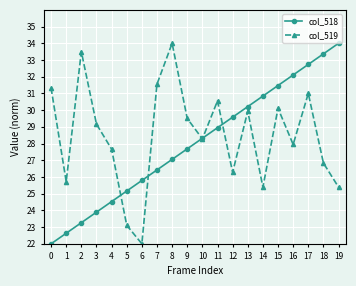

Which series changed the most between 6 and 9?

col_519